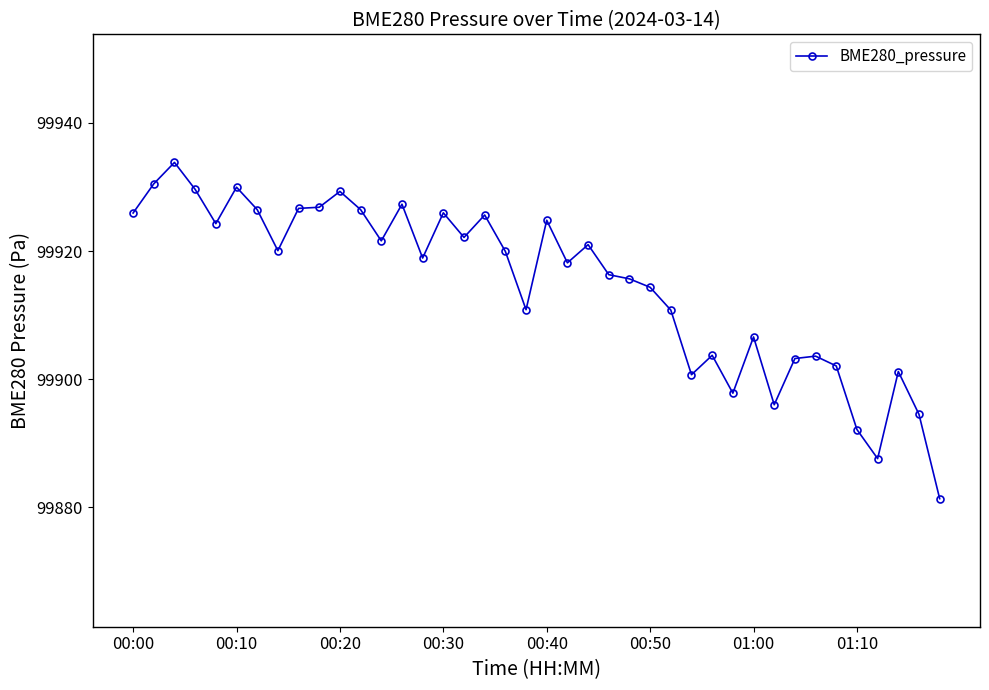

What is the value of the 23rd point from the left?

99921.0